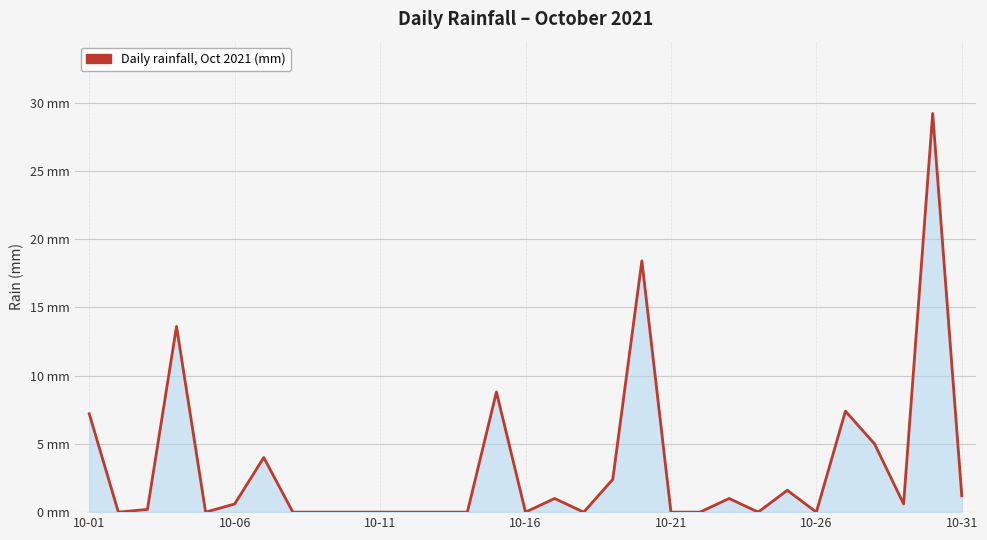

How many points are lower than both their immediate neighbors (excluding endpoints)?

7